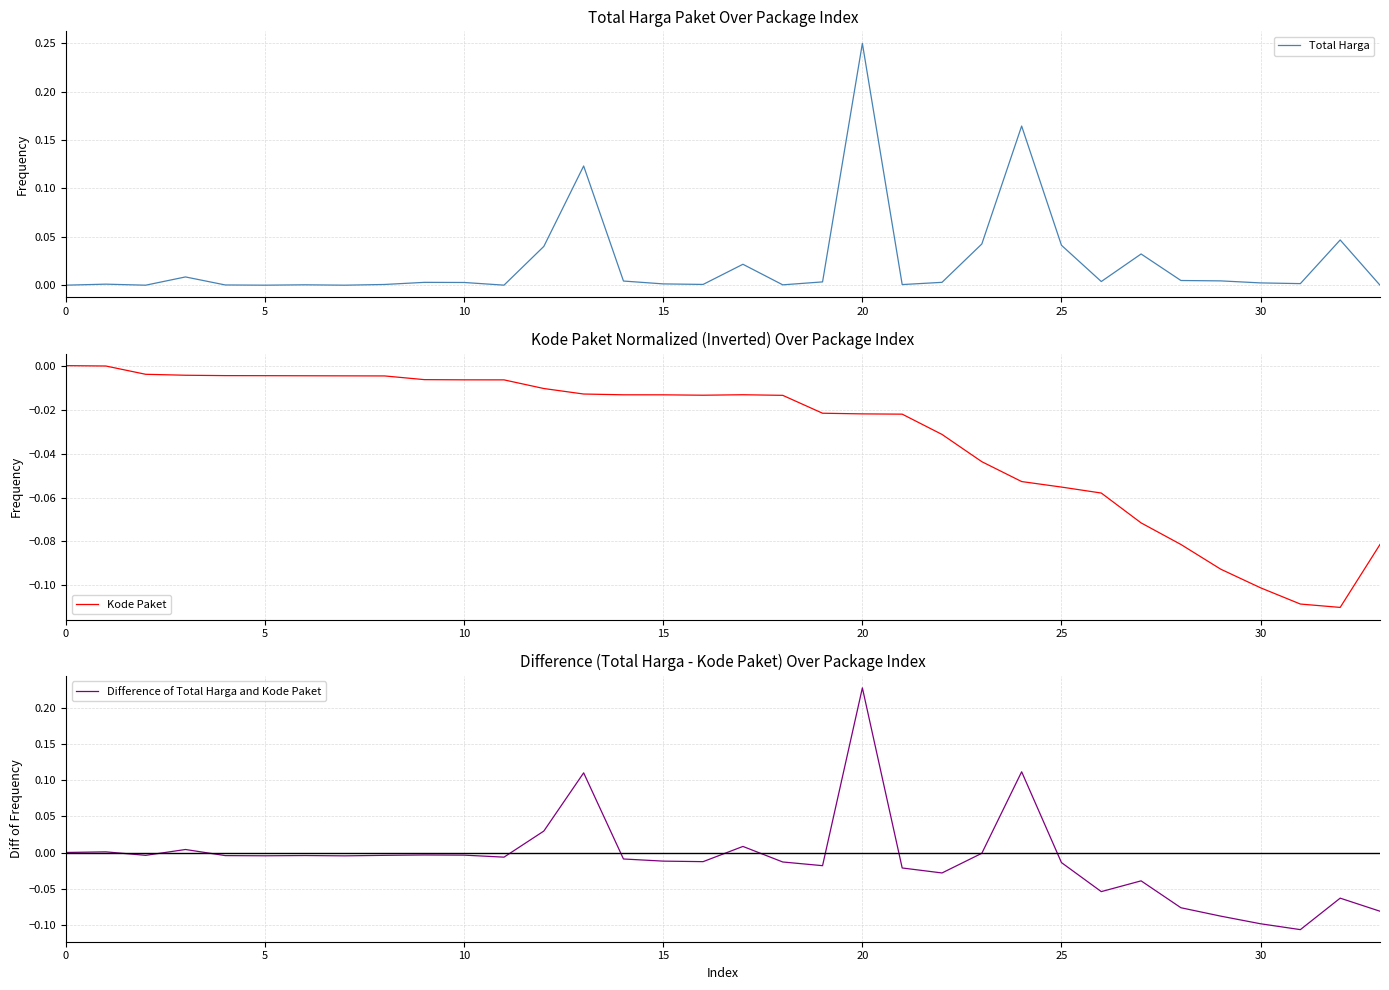

Is it true that Total Harga equals 0.0 at 17?

False